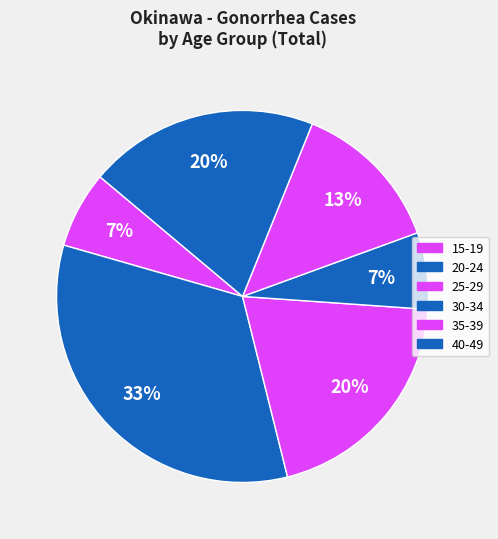

What is the ratio of the value at 30-34 to the value at 40-49?

0.3